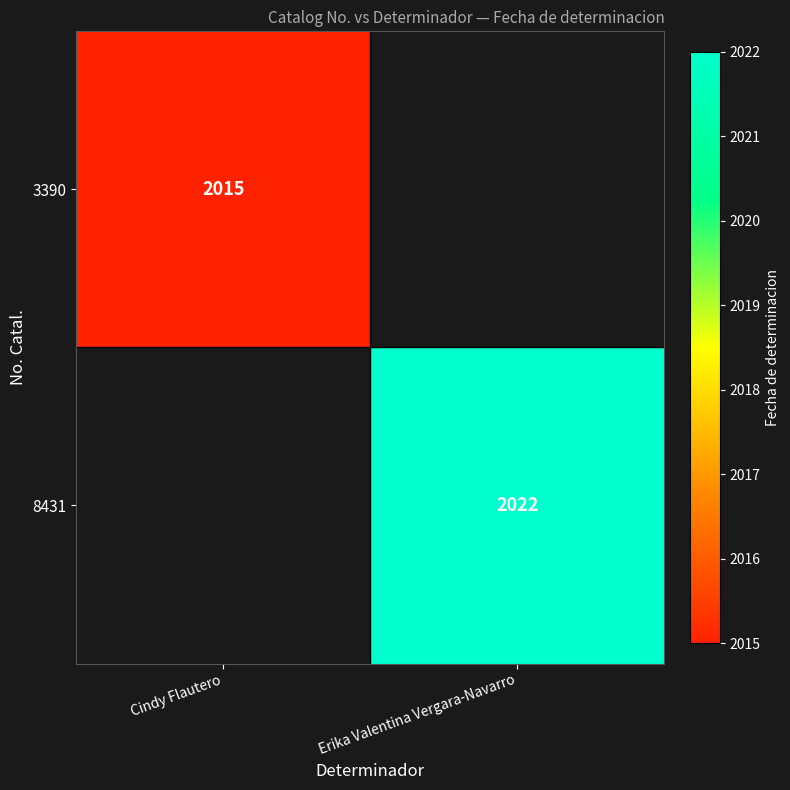

At how many categories does at least one series exceed 2016?

1